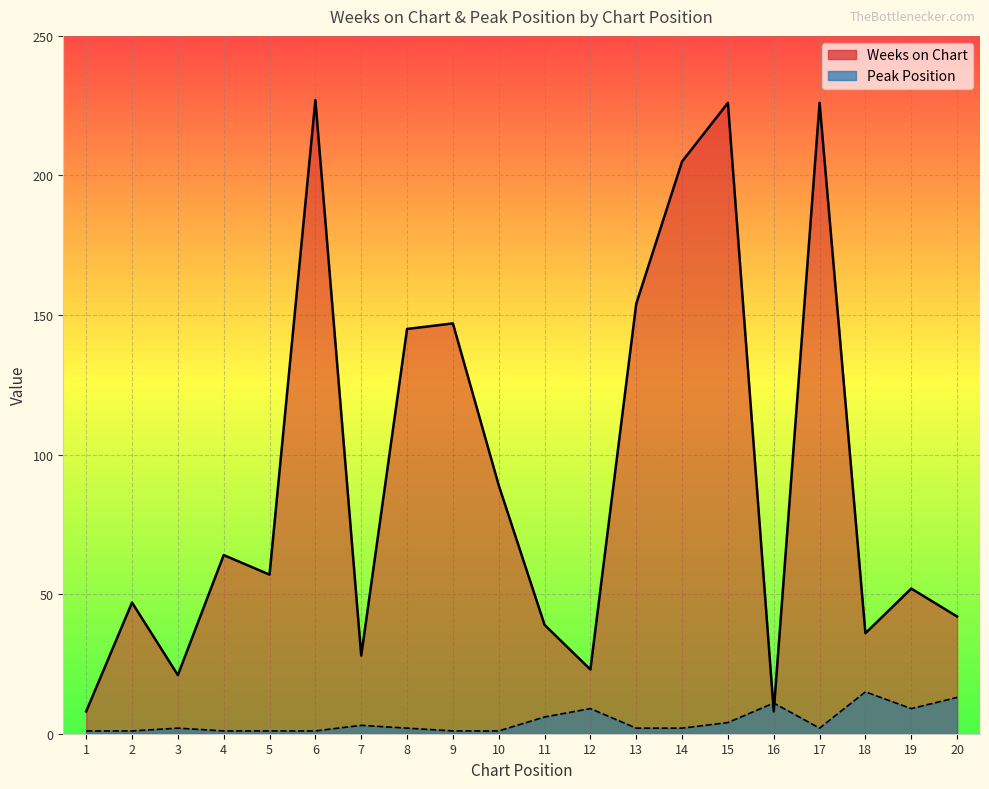

True or false: Weeks on Chart has a value of 16 at 7.

False